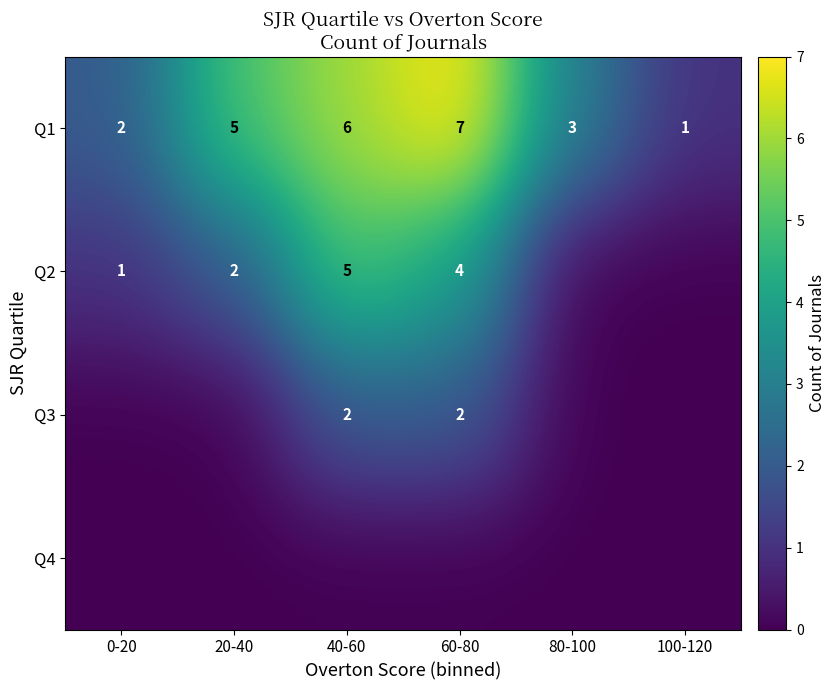

At which category is the sum across all series the highest?

40-60